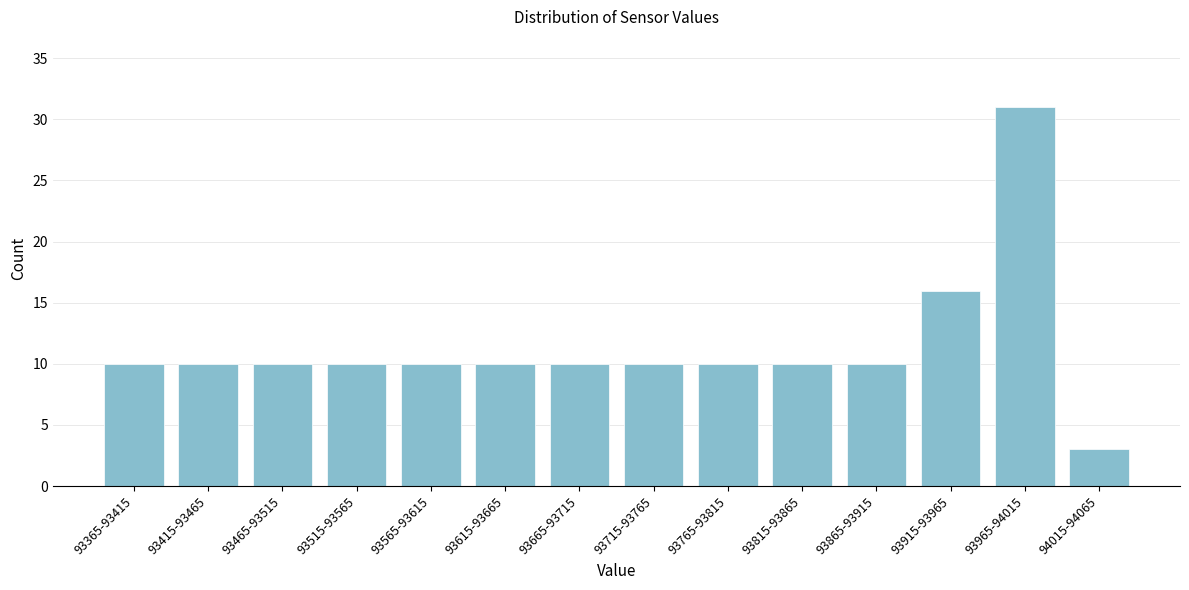

Reading left to right, what are all the values shown in this chart?

93365-93415=10	93415-93465=10	93465-93515=10	93515-93565=10	93565-93615=10	93615-93665=10	93665-93715=10	93715-93765=10	93765-93815=10	93815-93865=10	93865-93915=10	93915-93965=16	93965-94015=31	94015-94065=3